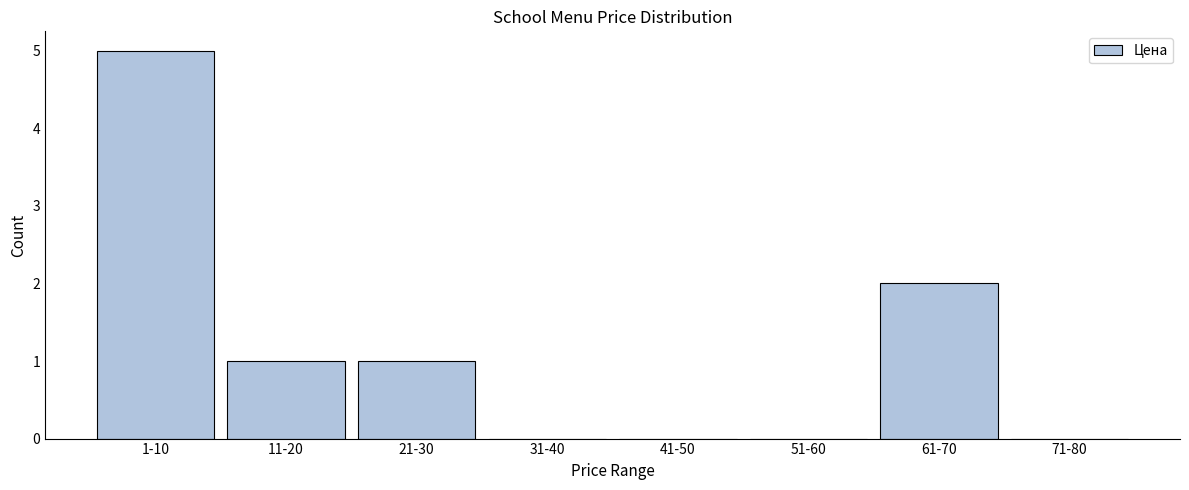

Reading right to left, transcribe all the data shown in this chart.

71-80=0	61-70=2	51-60=0	41-50=0	31-40=0	21-30=1	11-20=1	1-10=5